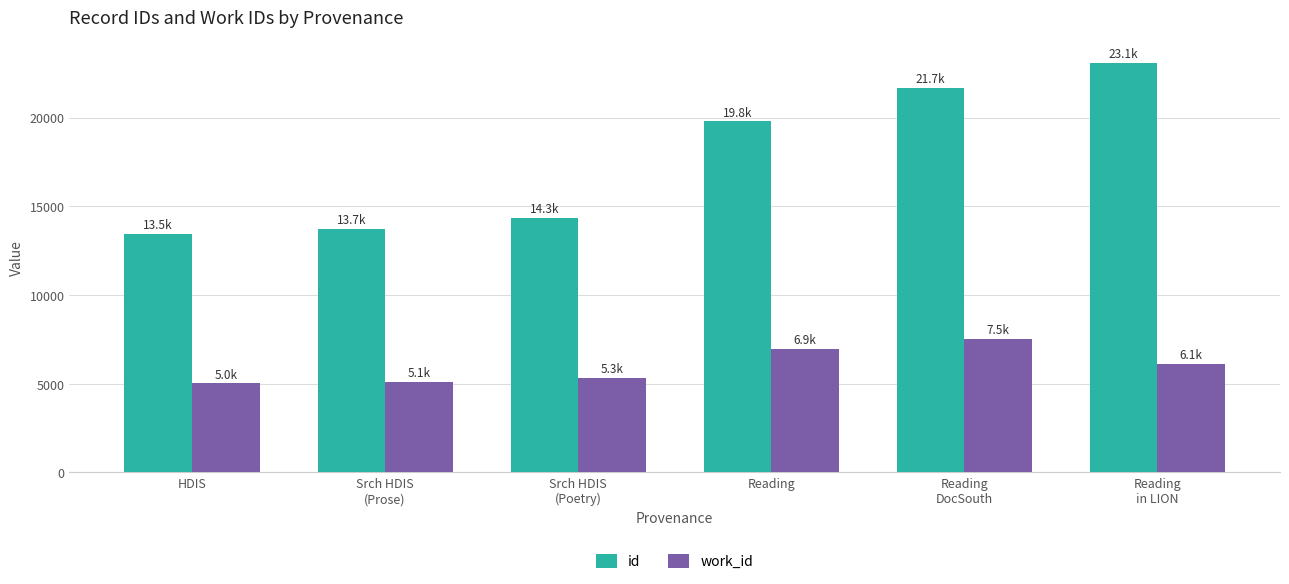

What are all the series names shown in the legend?

id, work_id